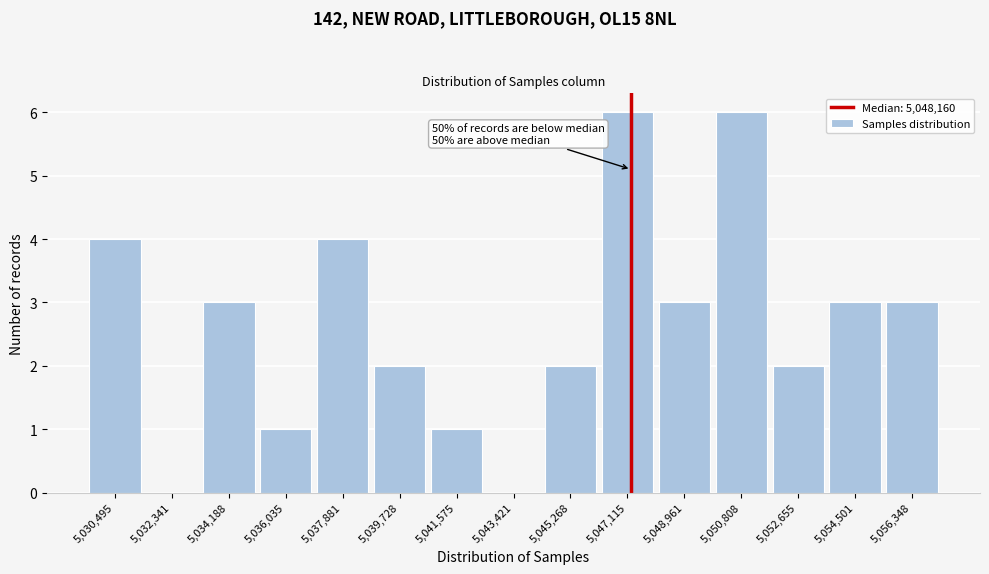

Reading left to right, what are all the values shown in this chart?

5,030,495=4	5,032,341=0	5,034,188=3	5,036,035=1	5,037,881=4	5,039,728=2	5,041,575=1	5,043,421=0	5,045,268=2	5,047,115=6	5,048,961=3	5,050,808=6	5,052,655=2	5,054,501=3	5,056,348=3